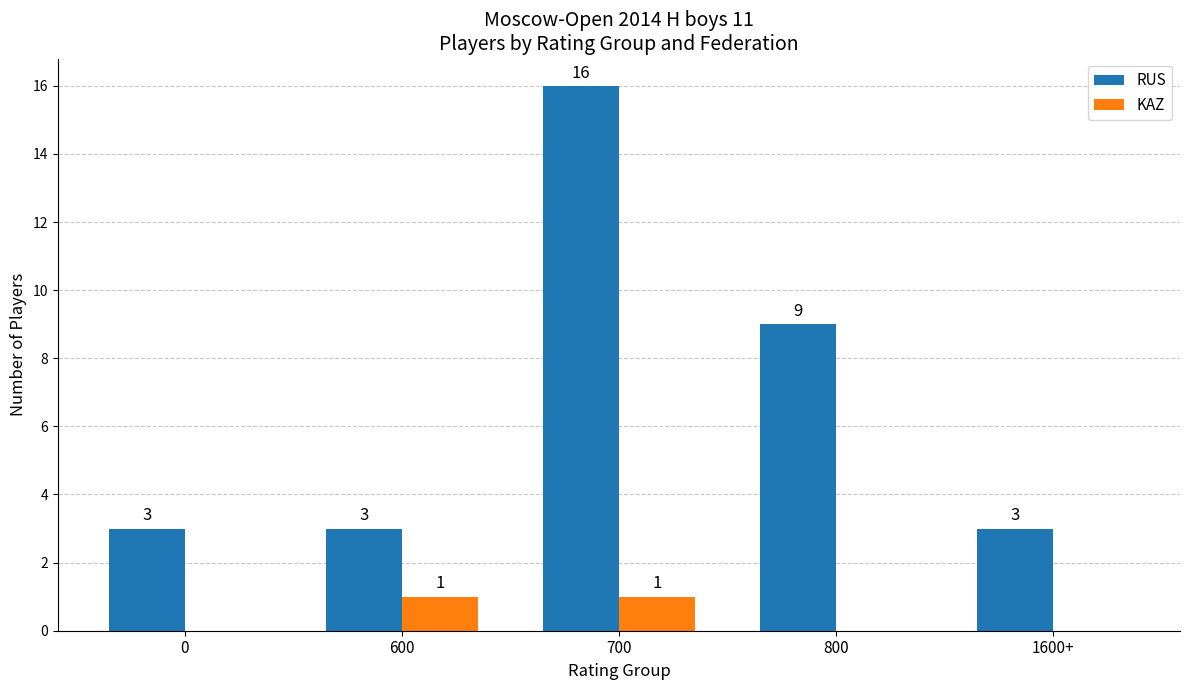

Reading left to right, extract all data points from this chart.

RUS: 0=3	600=3	700=16	800=9	1600+=3
KAZ: 0=0	600=1	700=1	800=0	1600+=0